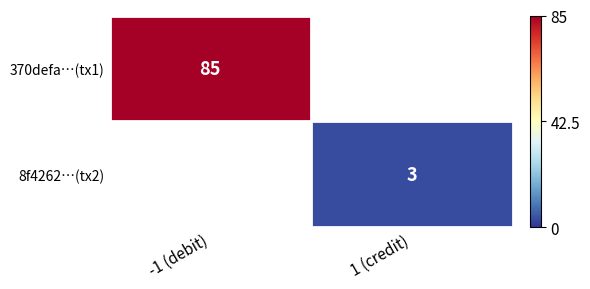

Is it true that 370defa…(tx1) equals 85 at -1 (debit)?

True